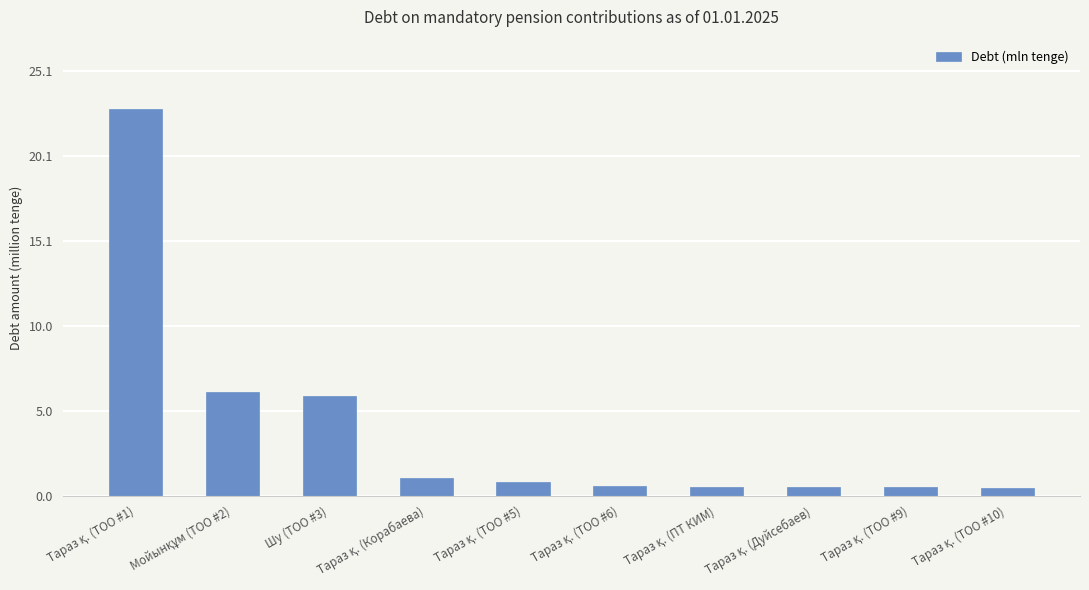

What is the difference between the maximum and minimum values?

22.4